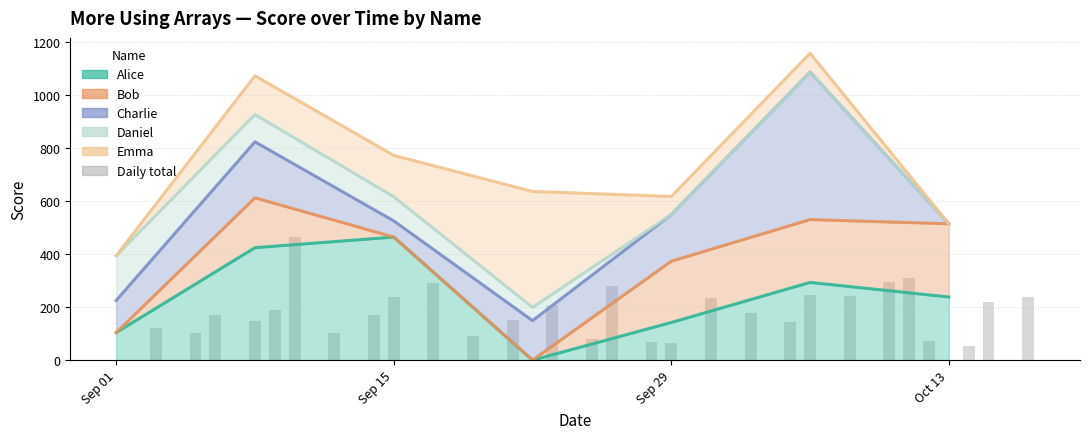

Are the bars grouped side by side (vs. stacked)?

No